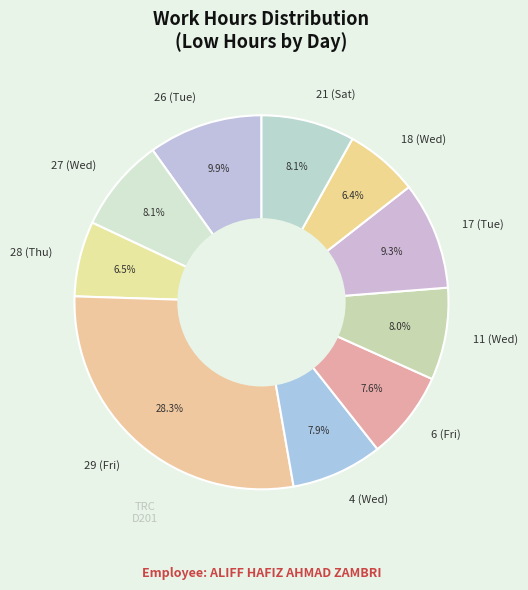

What is the largest slice in the pie chart?

29 (Fri)